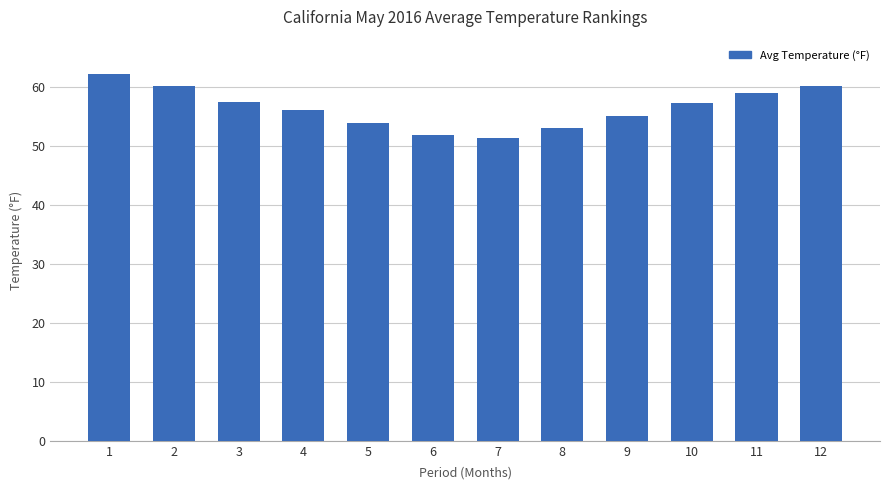

Count the number of data series in this chart.

1